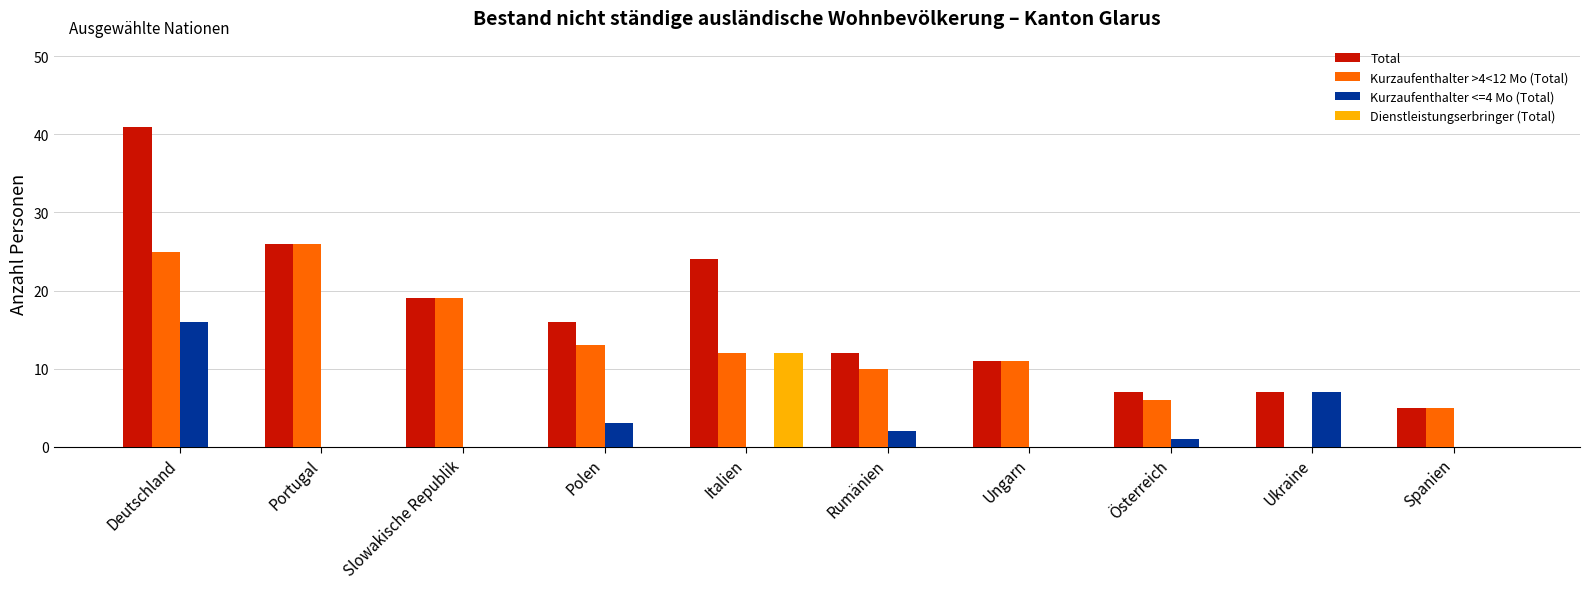

What is the total value across all series at Ukraine?

14